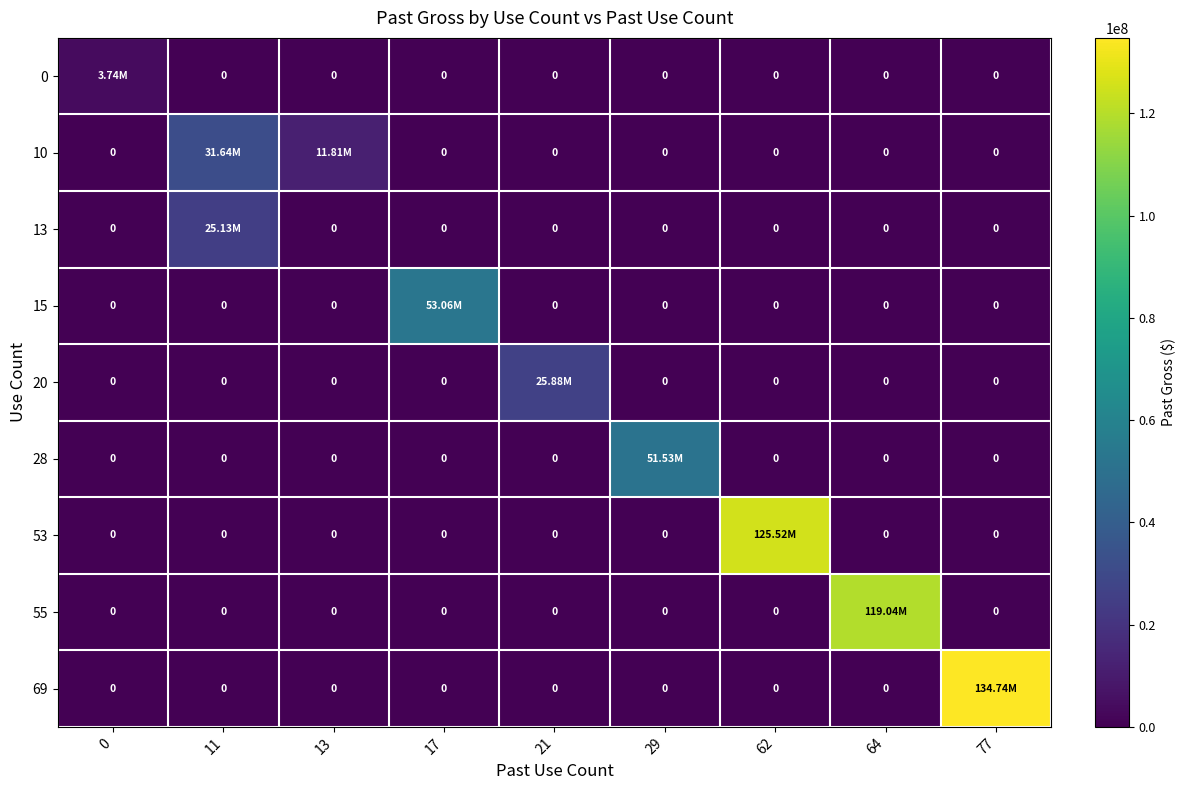

What is the difference between the maximum and minimum values in the 10 series?

31644481.0